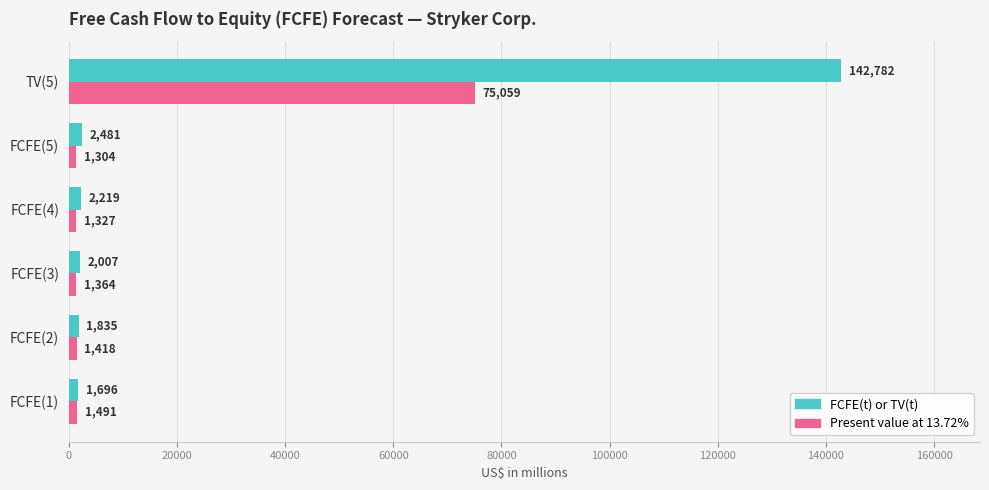

What are all the series names shown in the legend?

FCFE(t) or TV(t), Present value at 13.72%